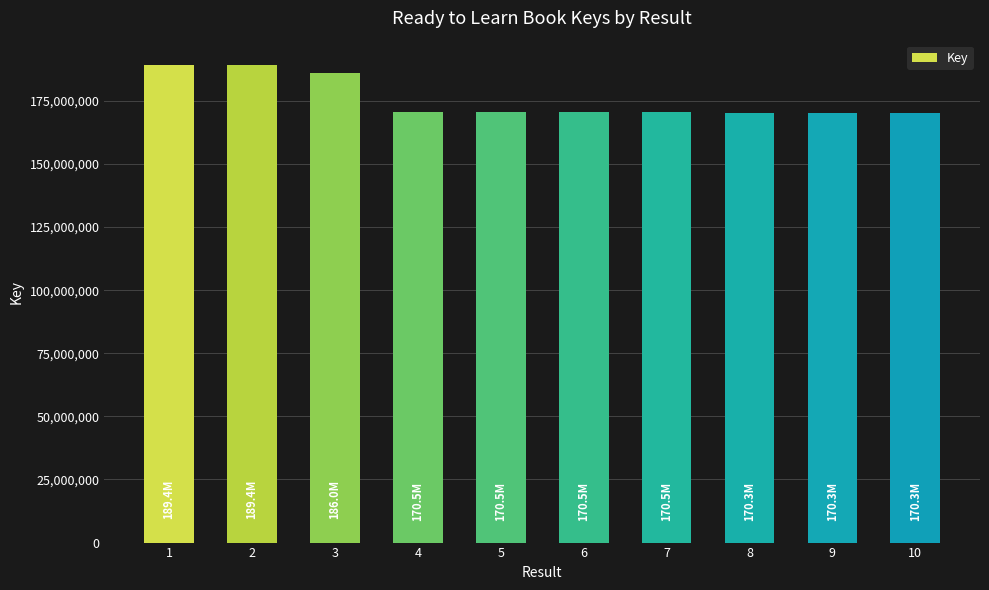

What is the minimum value shown in the chart?

170286427